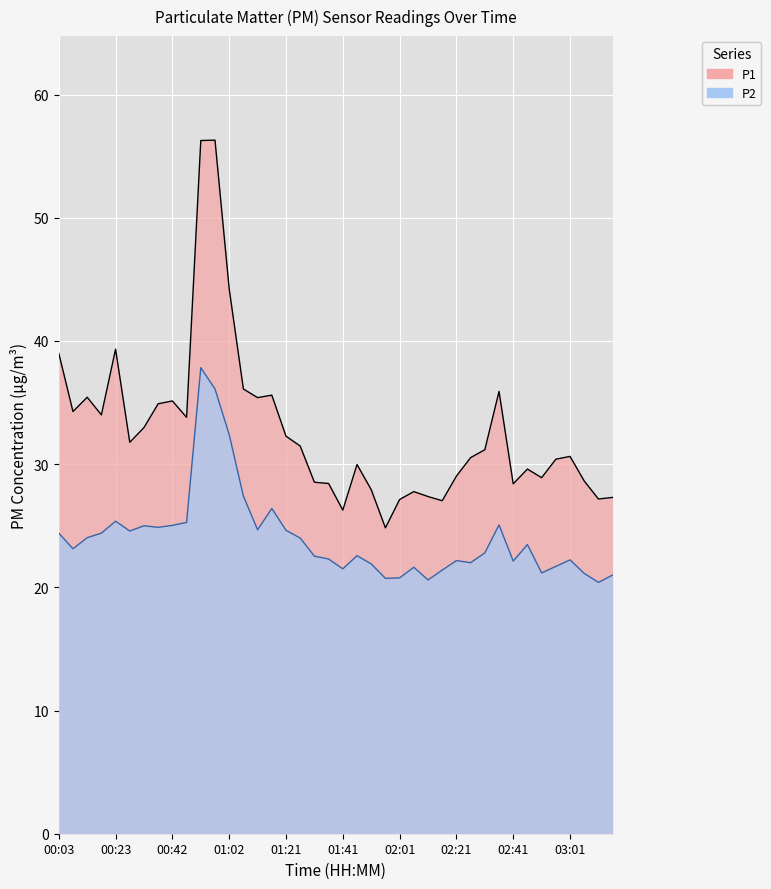

Rank the series at 01:07 from highest to lowest value.

P1, P2